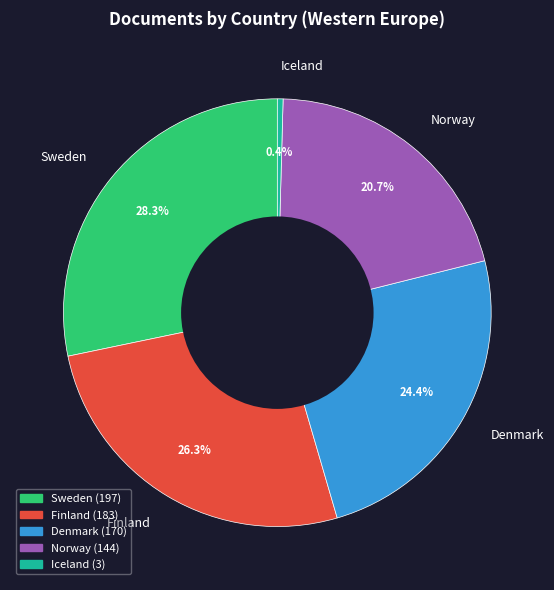

What is the smallest slice in the pie chart?

Iceland